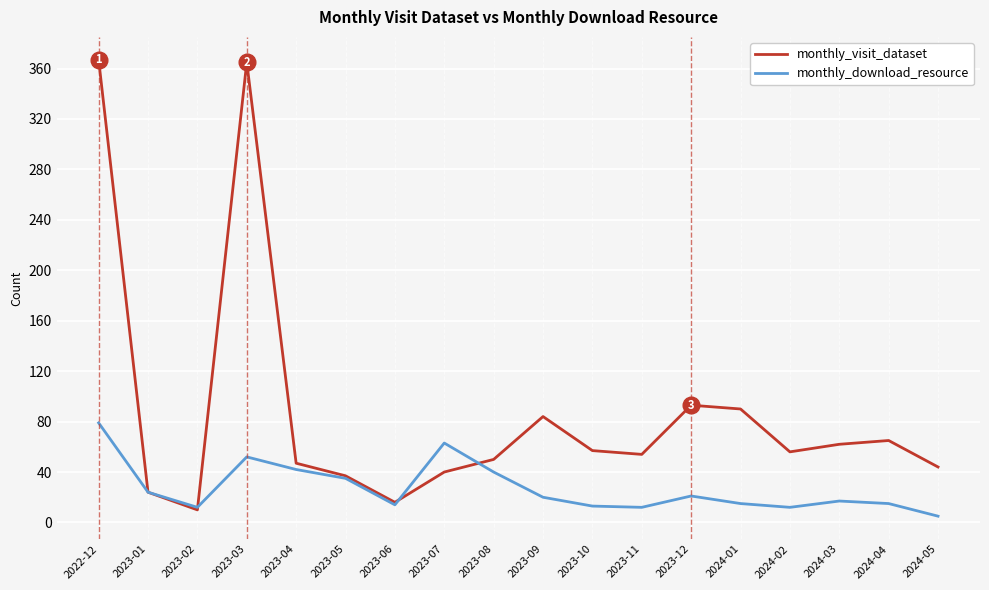

List the series in order of their overall mean, highest first.

monthly_visit_dataset, monthly_download_resource